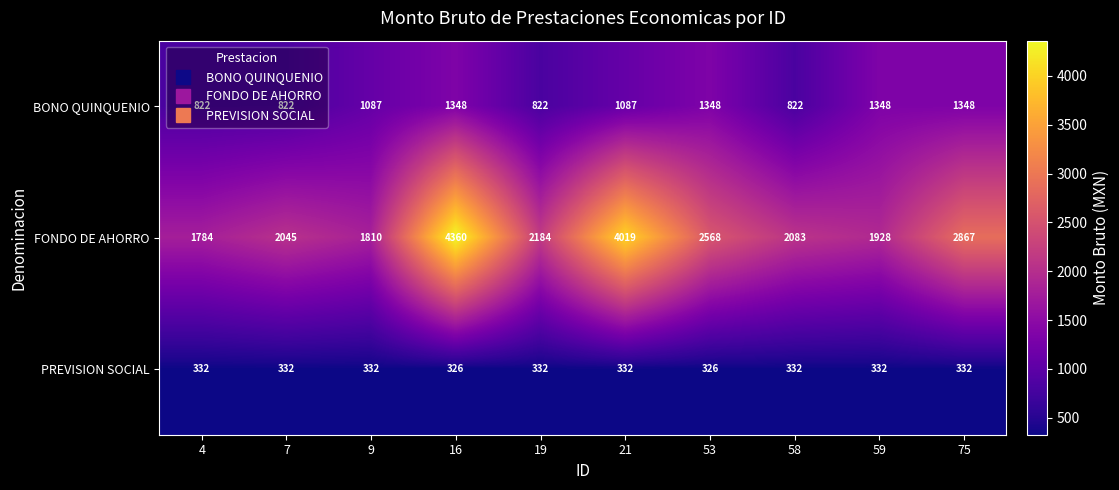

Which series has the largest total across all categories?

FONDO DE AHORRO